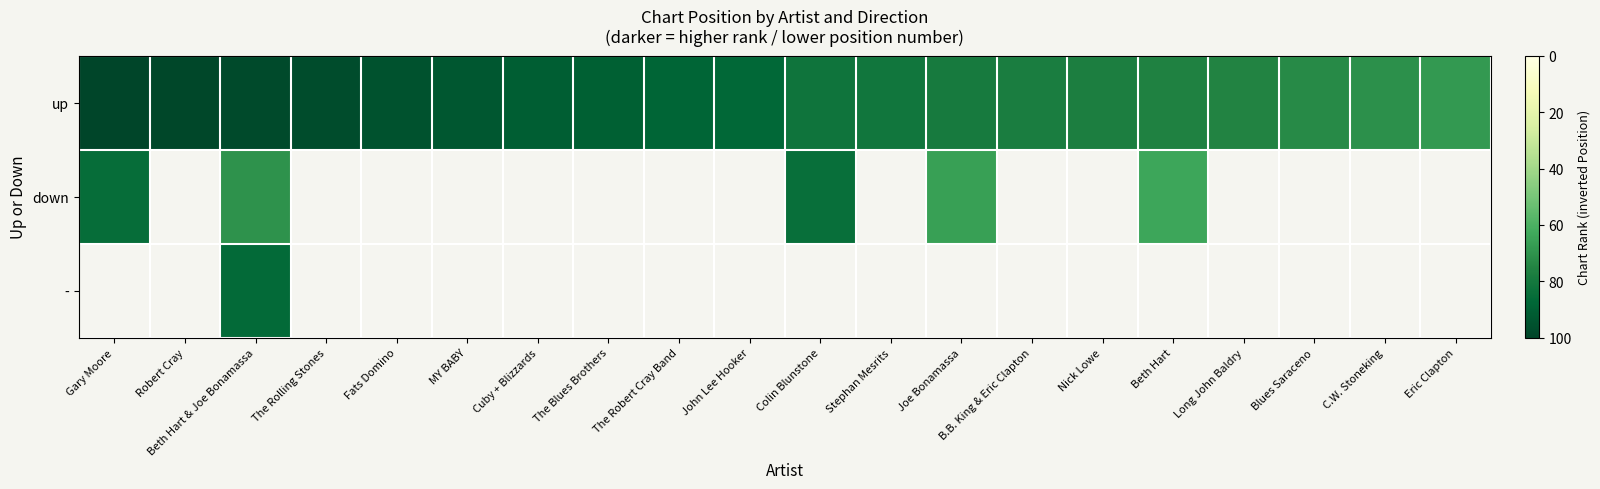

How many positive values does the down series have?

5